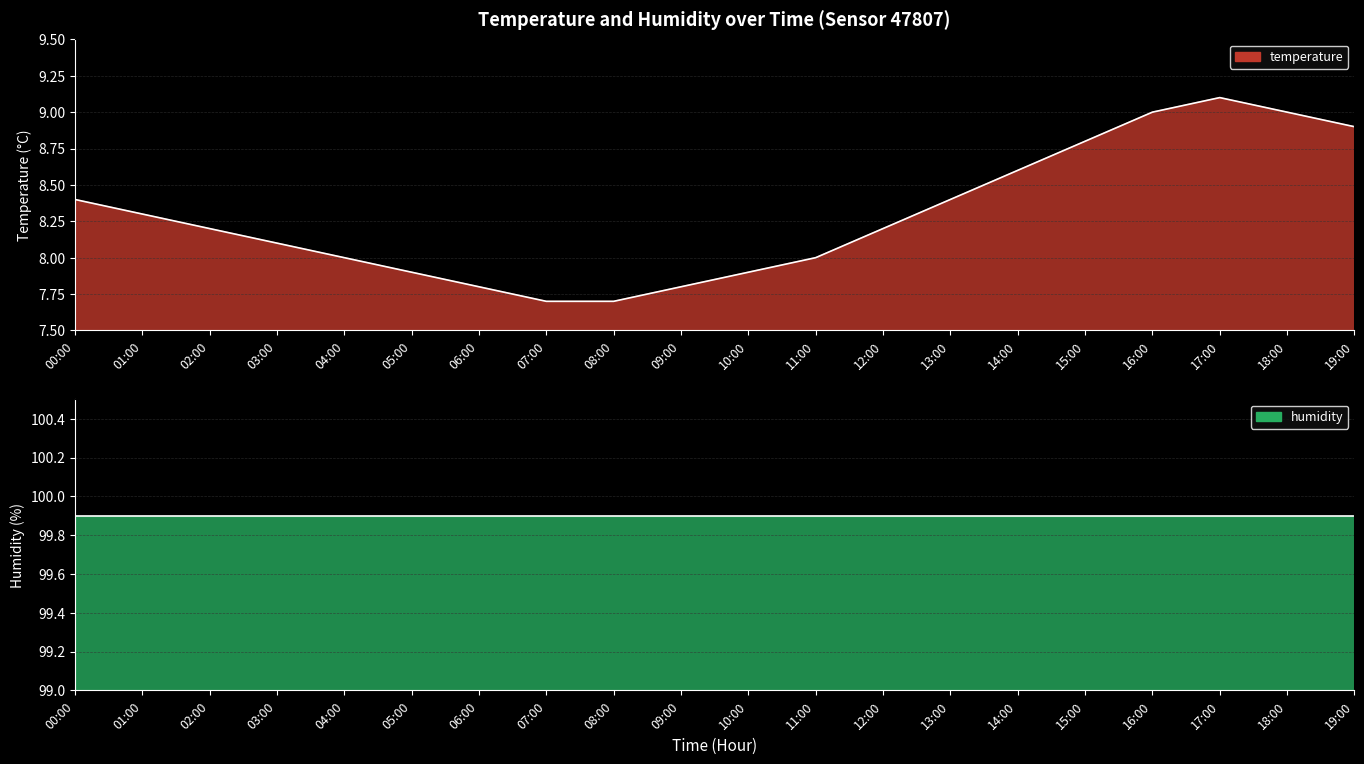

Does the chart display data point markers on the line(s)?

No